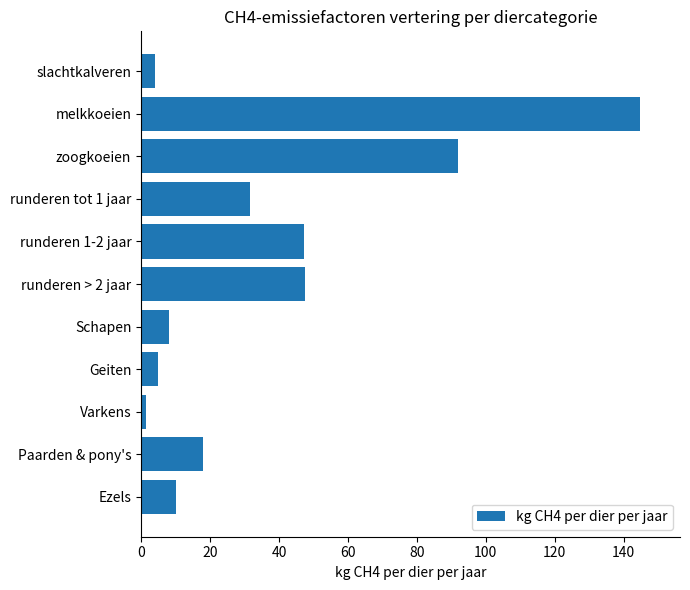

Does the chart contain any negative values?

No